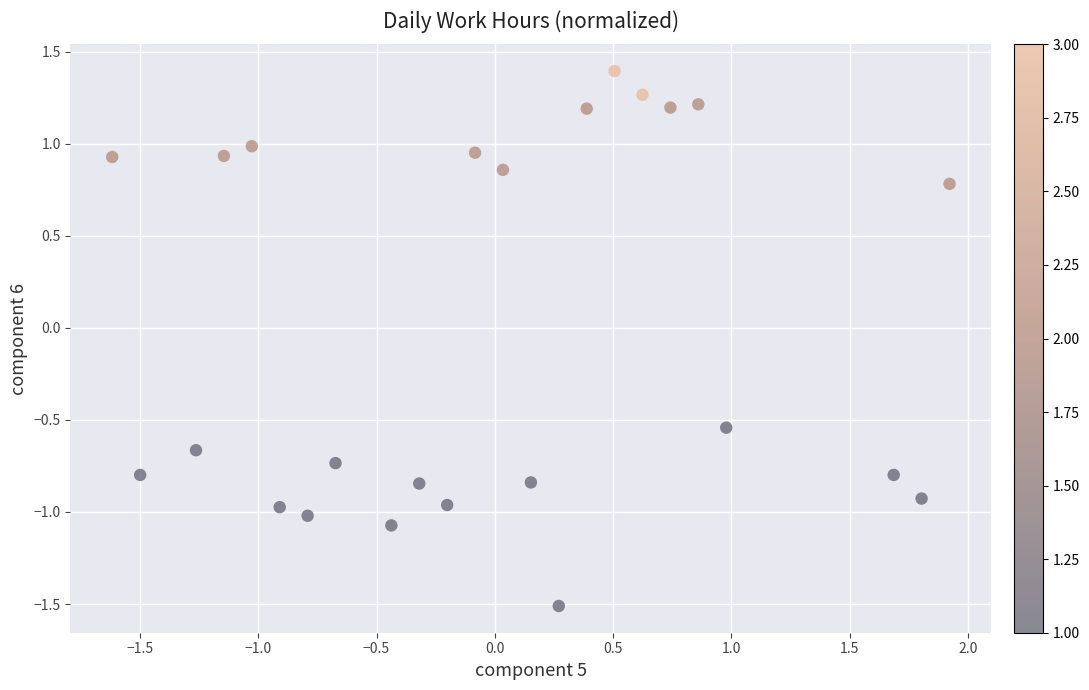

What is the range of Y values (max minus min)?

2.9